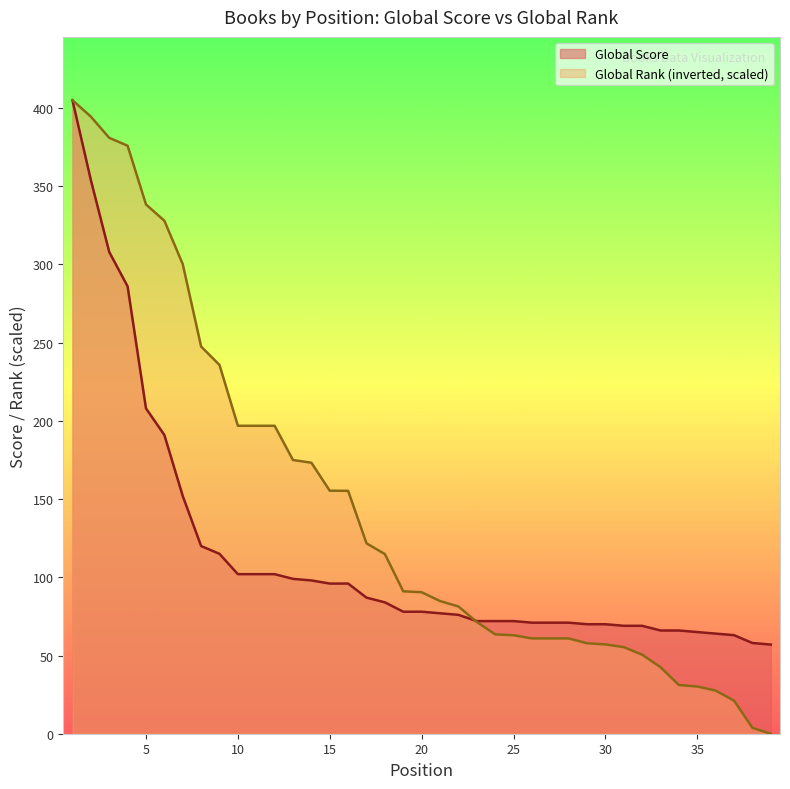

Is the value of Global Score at 18 greater than the value of Global Rank (scaled) at 23?

Yes